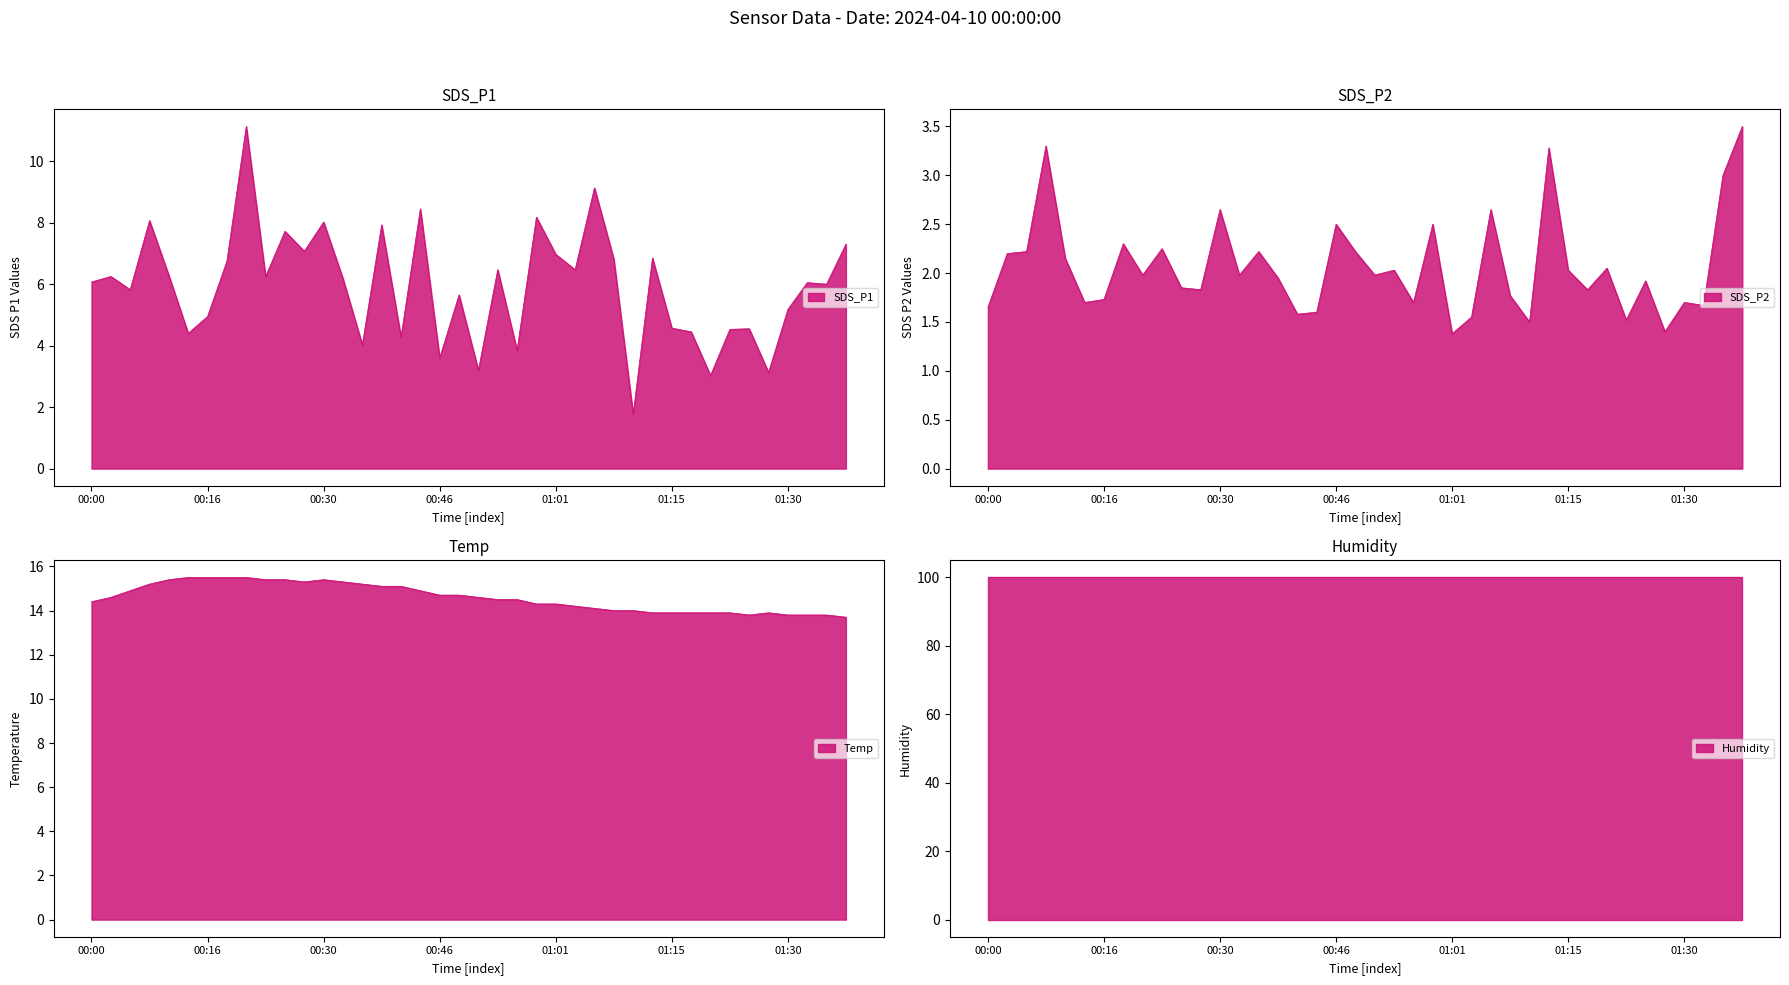

Between 00:23 and 01:25, which is larger?

00:23